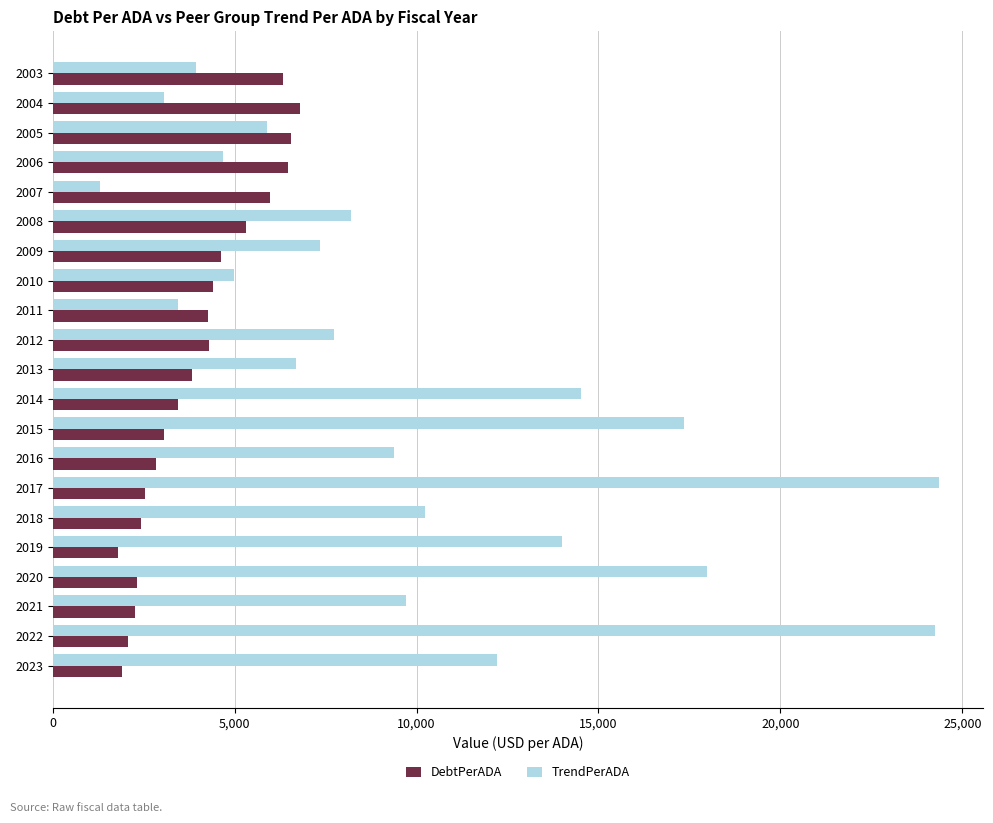

What are all the series names shown in the legend?

DebtPerADA, TrendPerADA